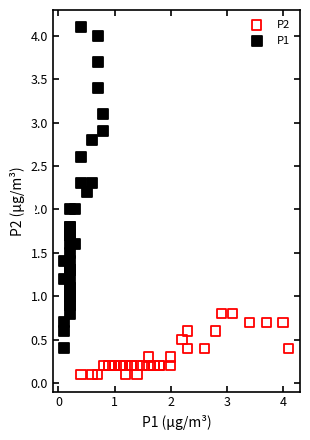

Which series has the widest spread of Y values?

P1